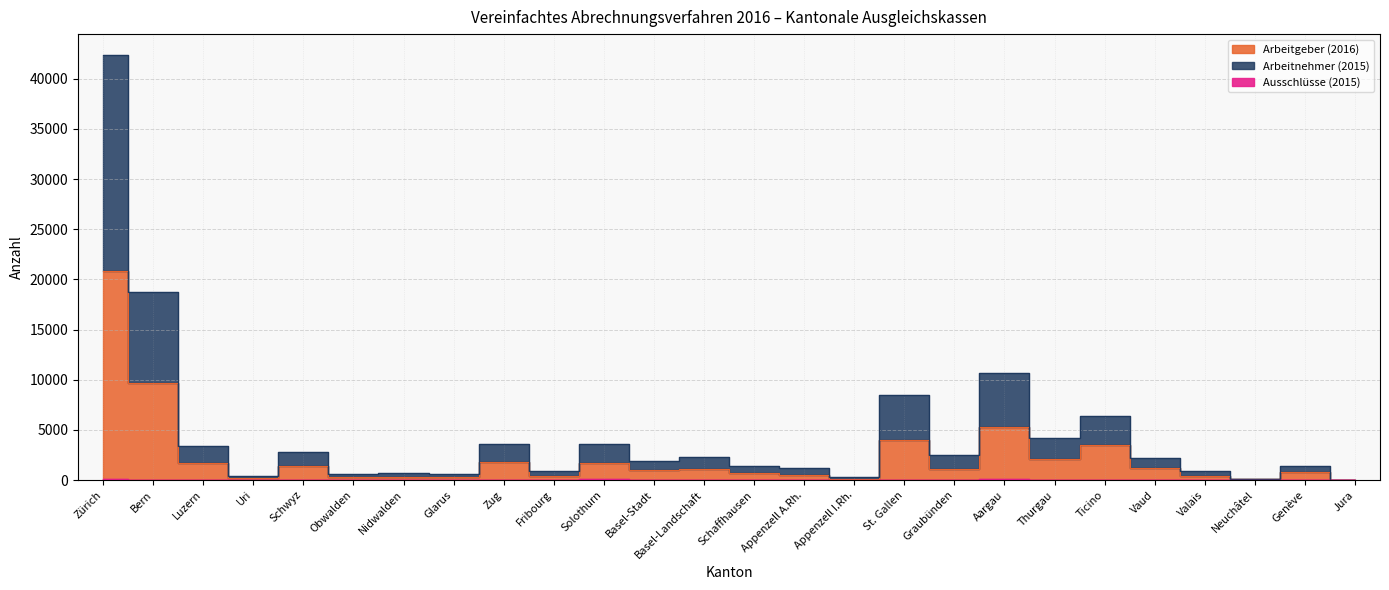

How many values in the Arbeitgeber (2016) series are below 1060?

13